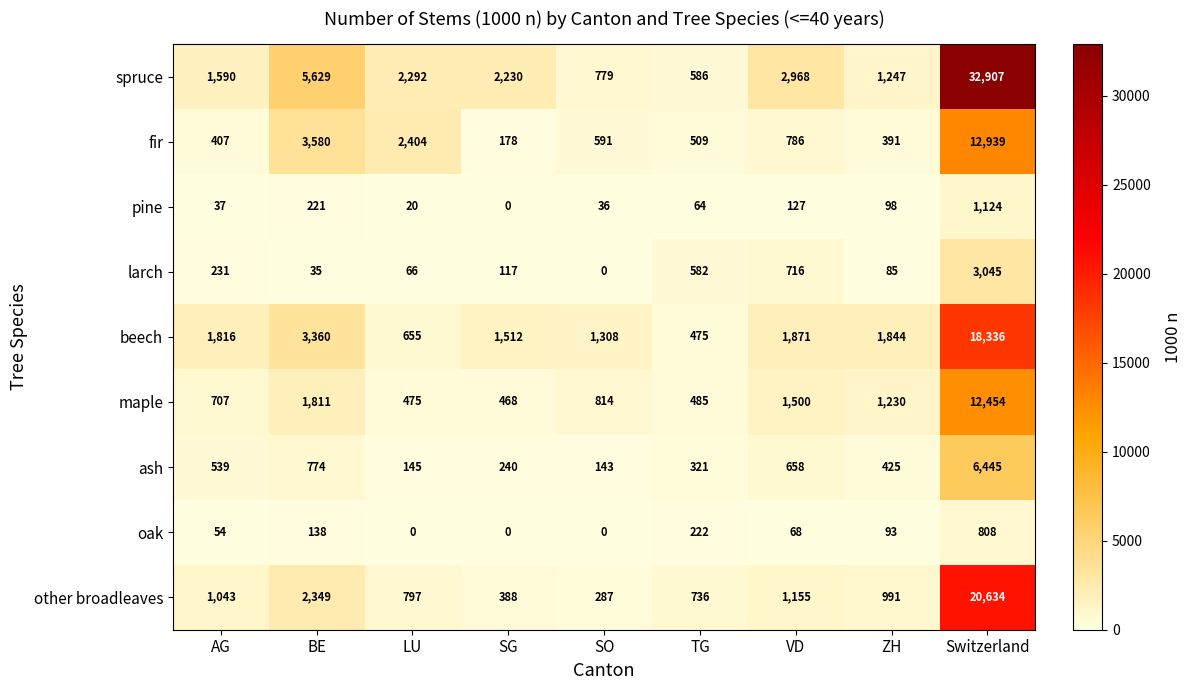

What is the difference between the highest and lowest values at AG?

1779